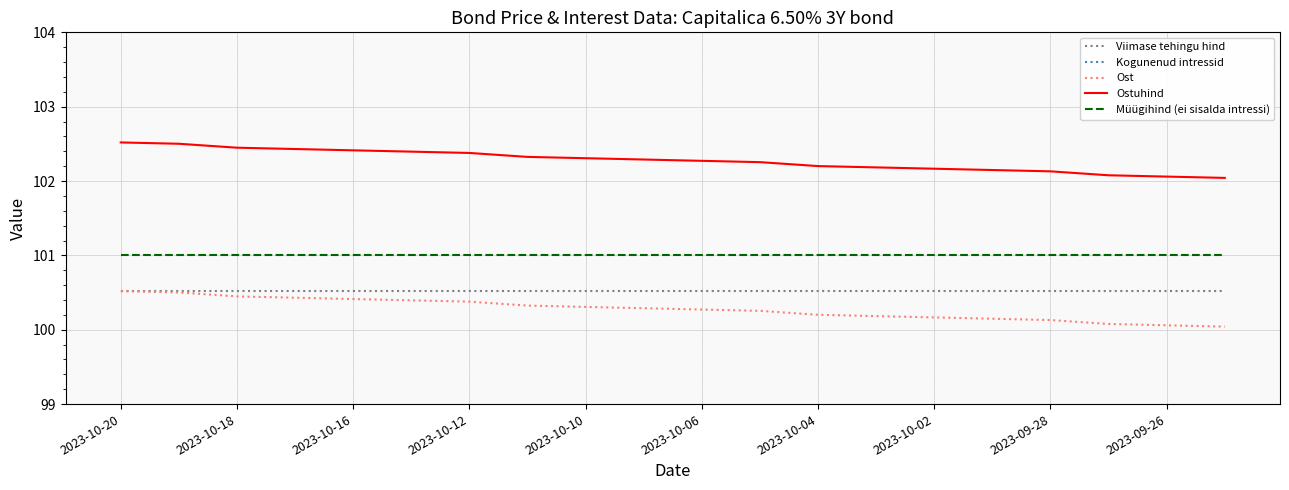

Rank the series by their maximum value, from highest to lowest.

Ostuhind, Müügihind (ei sisalda intressi), Ost, Viimase tehingu hind, Kogunenud intressid